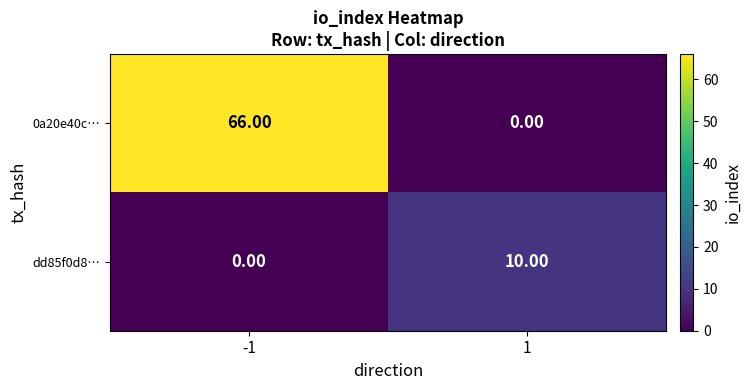

At how many categories does at least one series exceed 44?

1